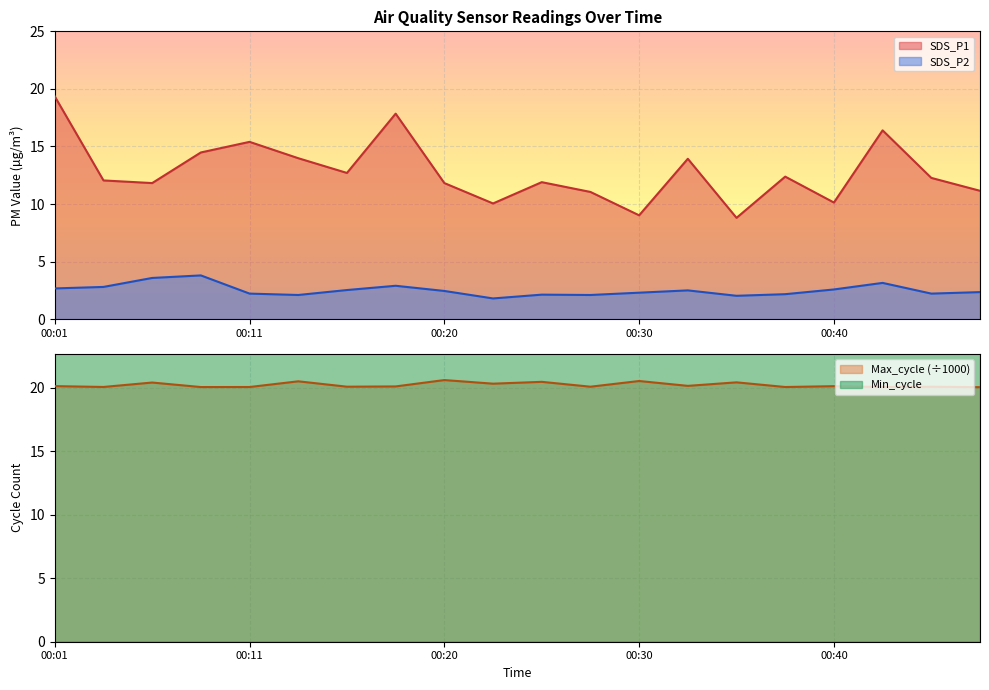

Reading left to right, what are all the values shown in this chart?

SDS_P1: 00:01=19.4	00:03=12.1	00:06=11.8	00:08=14.5	00:11=15.4	00:13=14.0	00:16=12.7	00:18=17.9	00:20=11.8	00:23=10.1	00:25=11.9	00:28=11.1	00:30=9.0	00:33=13.9	00:35=8.8	00:37=12.4	00:40=10.1	00:42=16.4	00:45=12.3	00:47=11.2
SDS_P2: 00:01=2.7	00:03=2.8	00:06=3.6	00:08=3.8	00:11=2.2	00:13=2.1	00:16=2.5	00:18=2.9	00:20=2.5	00:23=1.8	00:25=2.1	00:28=2.1	00:30=2.3	00:33=2.5	00:35=2.0	00:37=2.2	00:40=2.6	00:42=3.1	00:45=2.2	00:47=2.4
Min_cycle: 00:01=28.0	00:03=28.0	00:06=28.0	00:08=28.0	00:11=28.0	00:13=28.0	00:16=28.0	00:18=28.0	00:20=28.0	00:23=28.0	00:25=28.0	00:28=28.0	00:30=28.0	00:33=23.0	00:35=28.0	00:37=28.0	00:40=28.0	00:42=28.0	00:45=28.0	00:47=28.0
Max_cycle: 00:01=20.1	00:03=20.0	00:06=20.4	00:08=20.0	00:11=20.0	00:13=20.5	00:16=20.1	00:18=20.1	00:20=20.6	00:23=20.3	00:25=20.5	00:28=20.1	00:30=20.5	00:33=20.1	00:35=20.4	00:37=20.0	00:40=20.1	00:42=20.0	00:45=20.1	00:47=20.0